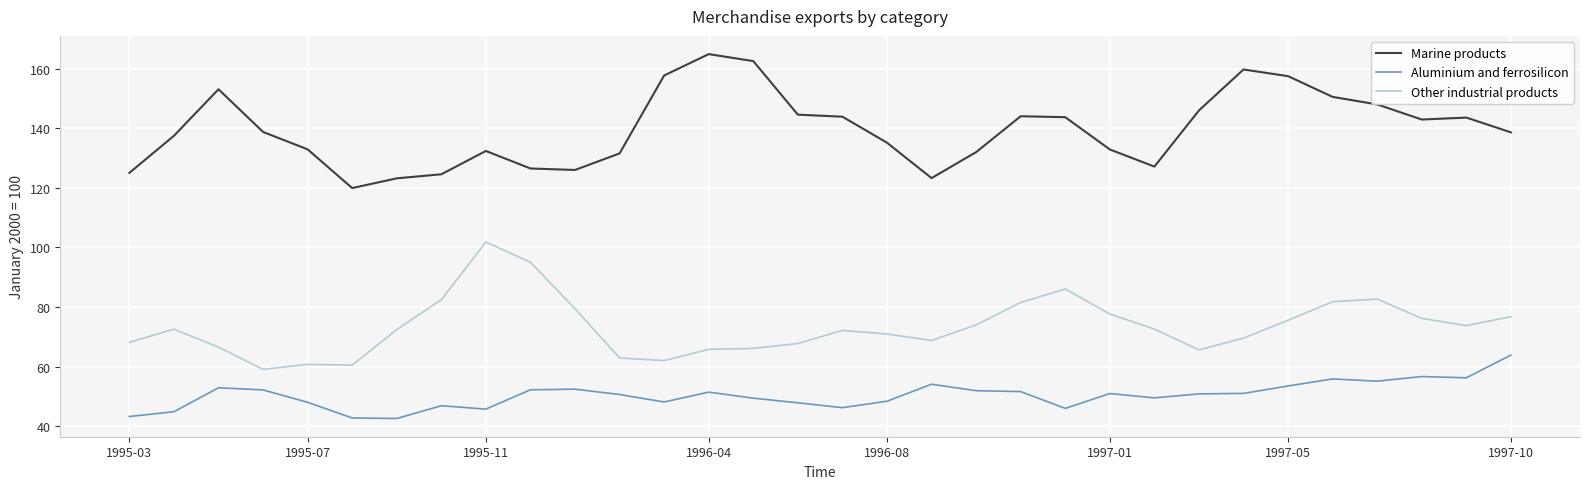

What is the greatest value displayed?

164.9